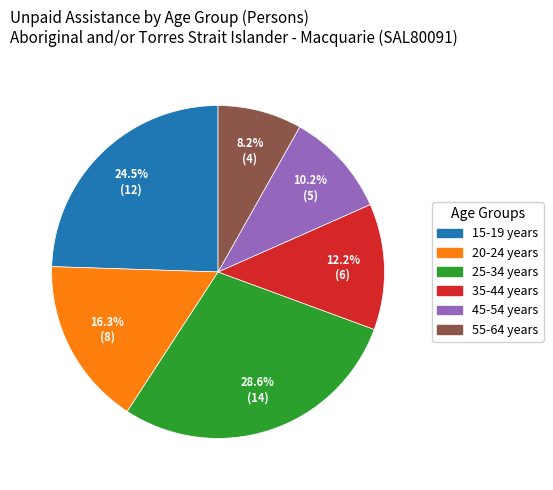

Which category has the biggest portion of the pie?

25-34 years